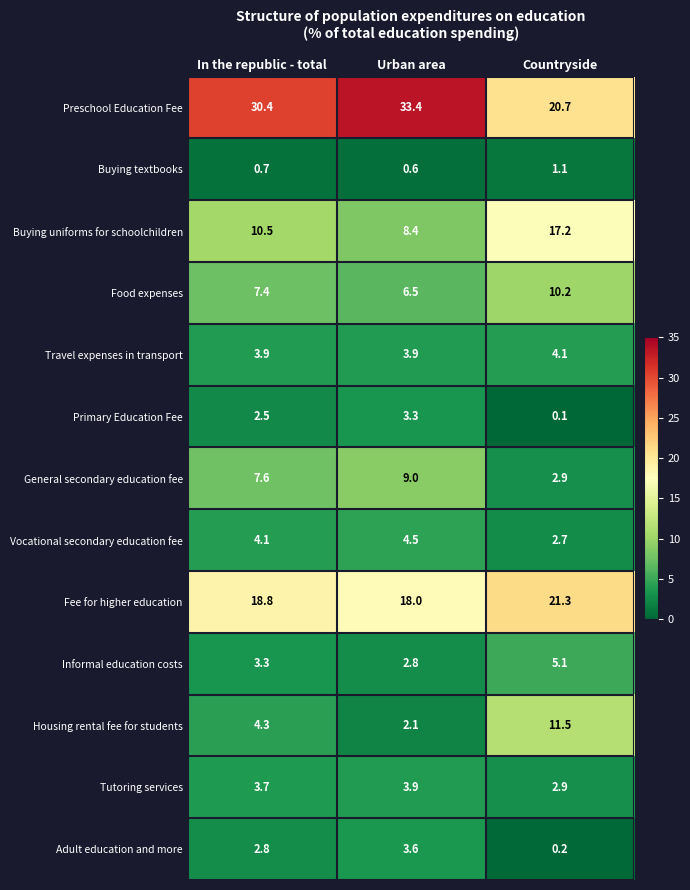

True or false: Travel expenses in transport has a value of 3.9 at Urban area.

True